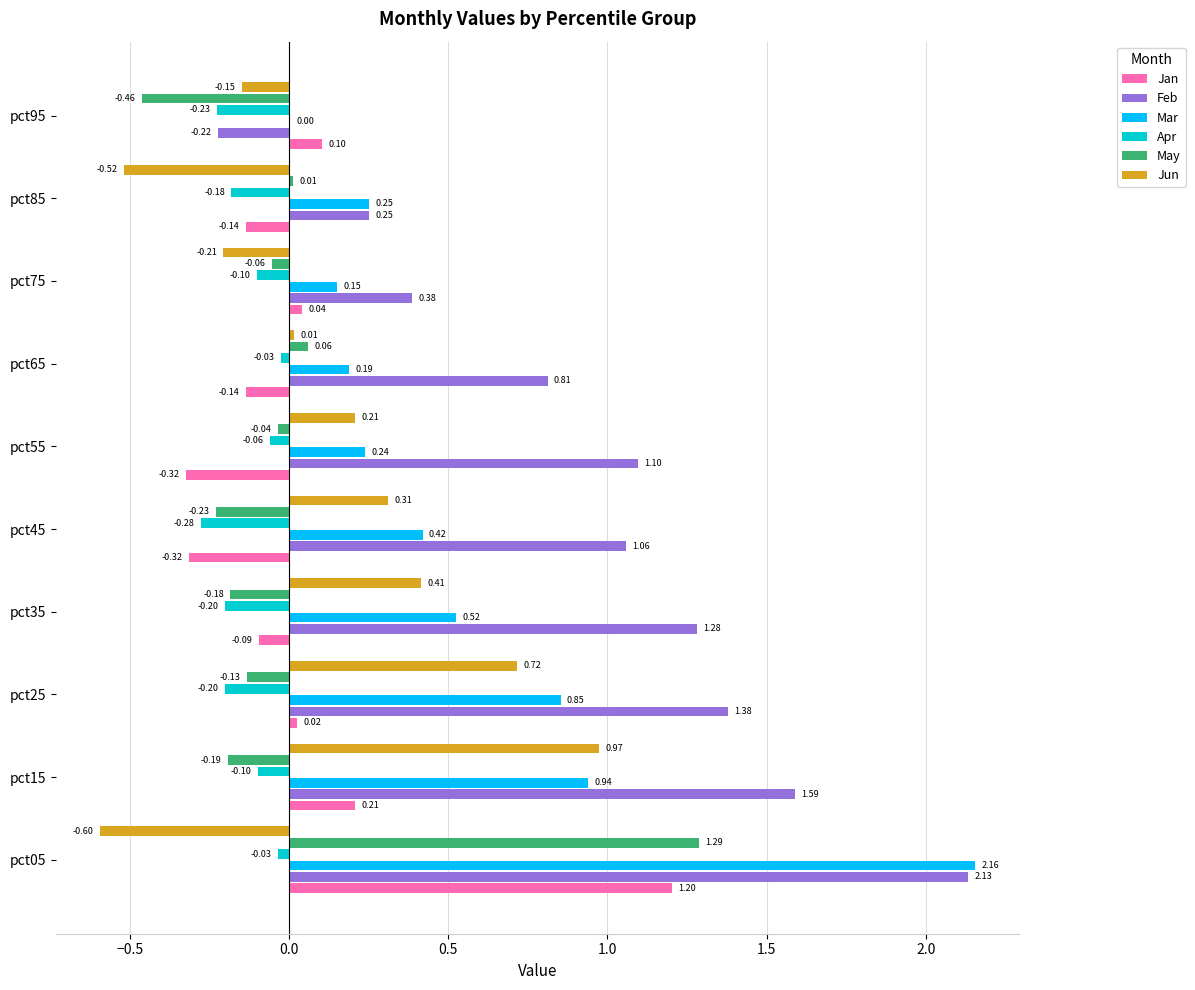

What are all the series names shown in the legend?

Jan, Feb, Mar, Apr, May, Jun